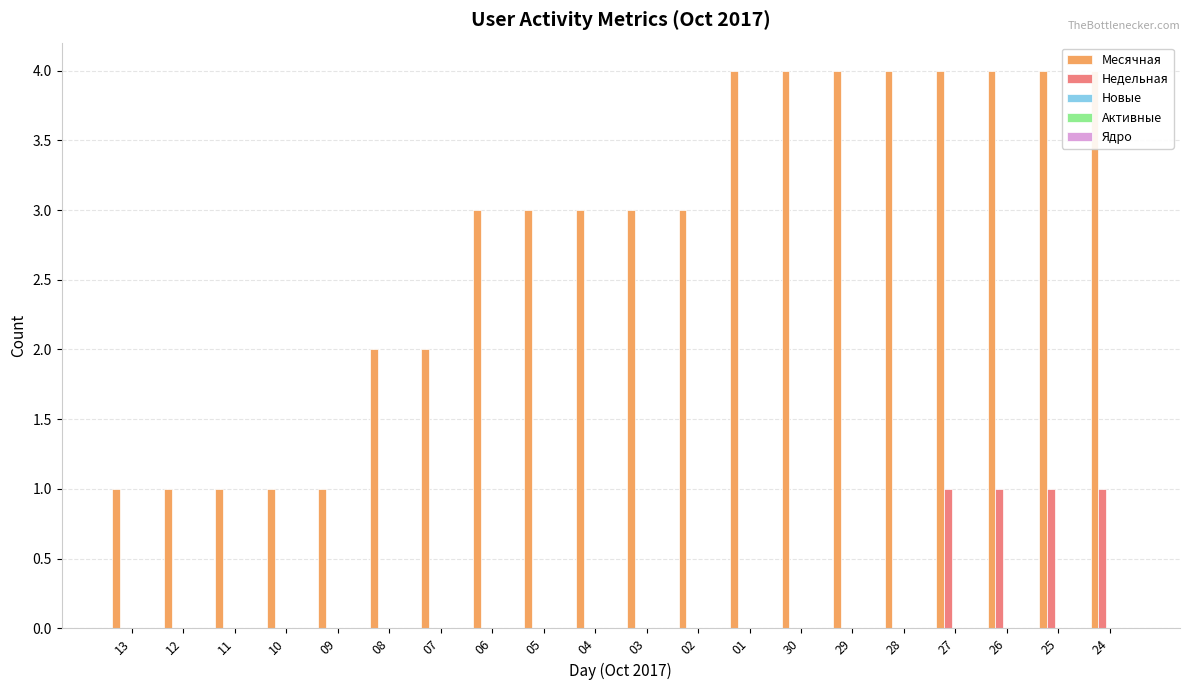

Rank the series by their maximum value, from highest to lowest.

Месячная, Недельная, Новые, Активные, Ядро